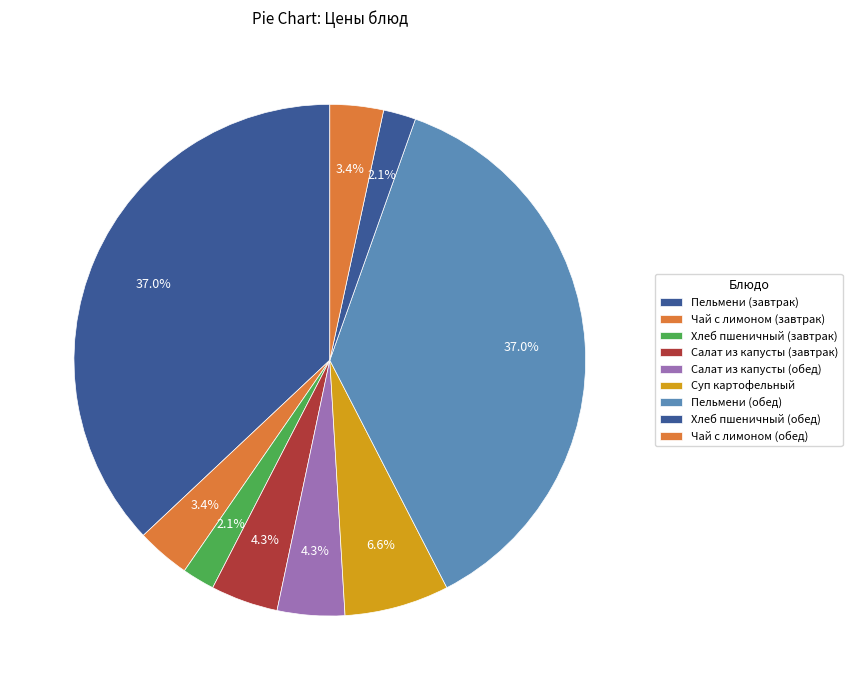

Approximately how many times larger is the value at Чай с лимоном (обед) compared to Чай с лимоном (завтрак)?

1.0